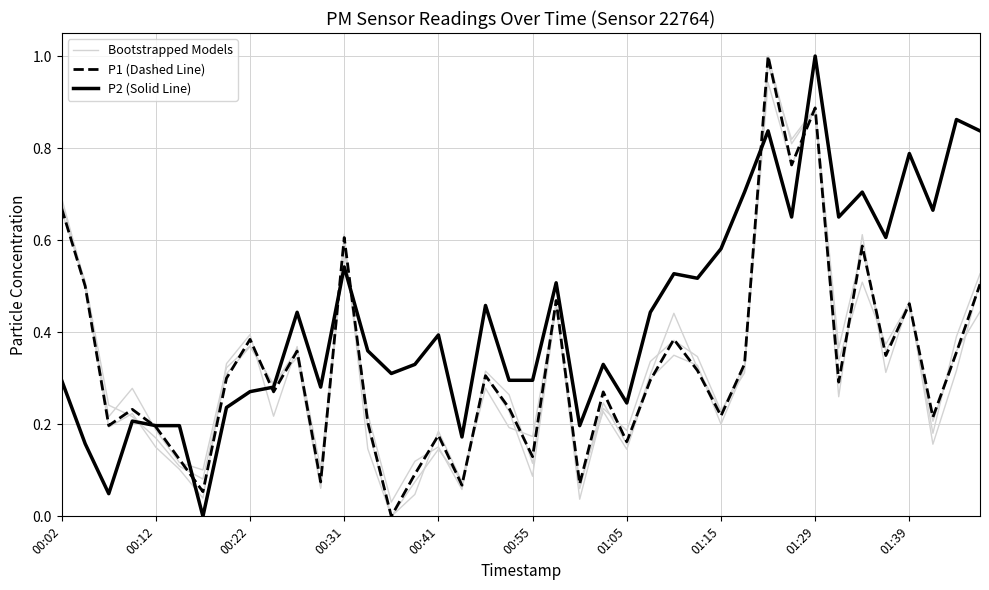

Reading left to right, list all the values displayed in this chart.

Bootstrapped Models: 0.7	0.5	0.2	0.3	0.2	0.1	0.1	0.3	0.4	0.3	0.3	0.1	0.6	0.1	0.0	0.1	0.1	0.1	0.3	0.2	0.2	0.5	0.1	0.2	0.1	0.3	0.3	0.3	0.2	0.3	1.0	0.8	0.9	0.3	0.6	0.3	0.5	0.2	0.3	0.5
P1 (Dashed Line): 0.7	0.5	0.2	0.2	0.2	0.1	0.1	0.3	0.4	0.3	0.4	0.1	0.6	0.2	0.0	0.1	0.2	0.1	0.3	0.2	0.1	0.5	0.1	0.3	0.2	0.3	0.4	0.3	0.2	0.3	1.0	0.8	0.9	0.3	0.6	0.3	0.5	0.2	0.4	0.5
P2 (Solid Line): 0.3	0.2	0.0	0.2	0.2	0.2	0.0	0.2	0.3	0.3	0.4	0.3	0.5	0.4	0.3	0.3	0.4	0.2	0.5	0.3	0.3	0.5	0.2	0.3	0.2	0.4	0.5	0.5	0.6	0.7	0.8	0.7	1.0	0.7	0.7	0.6	0.8	0.7	0.9	0.8